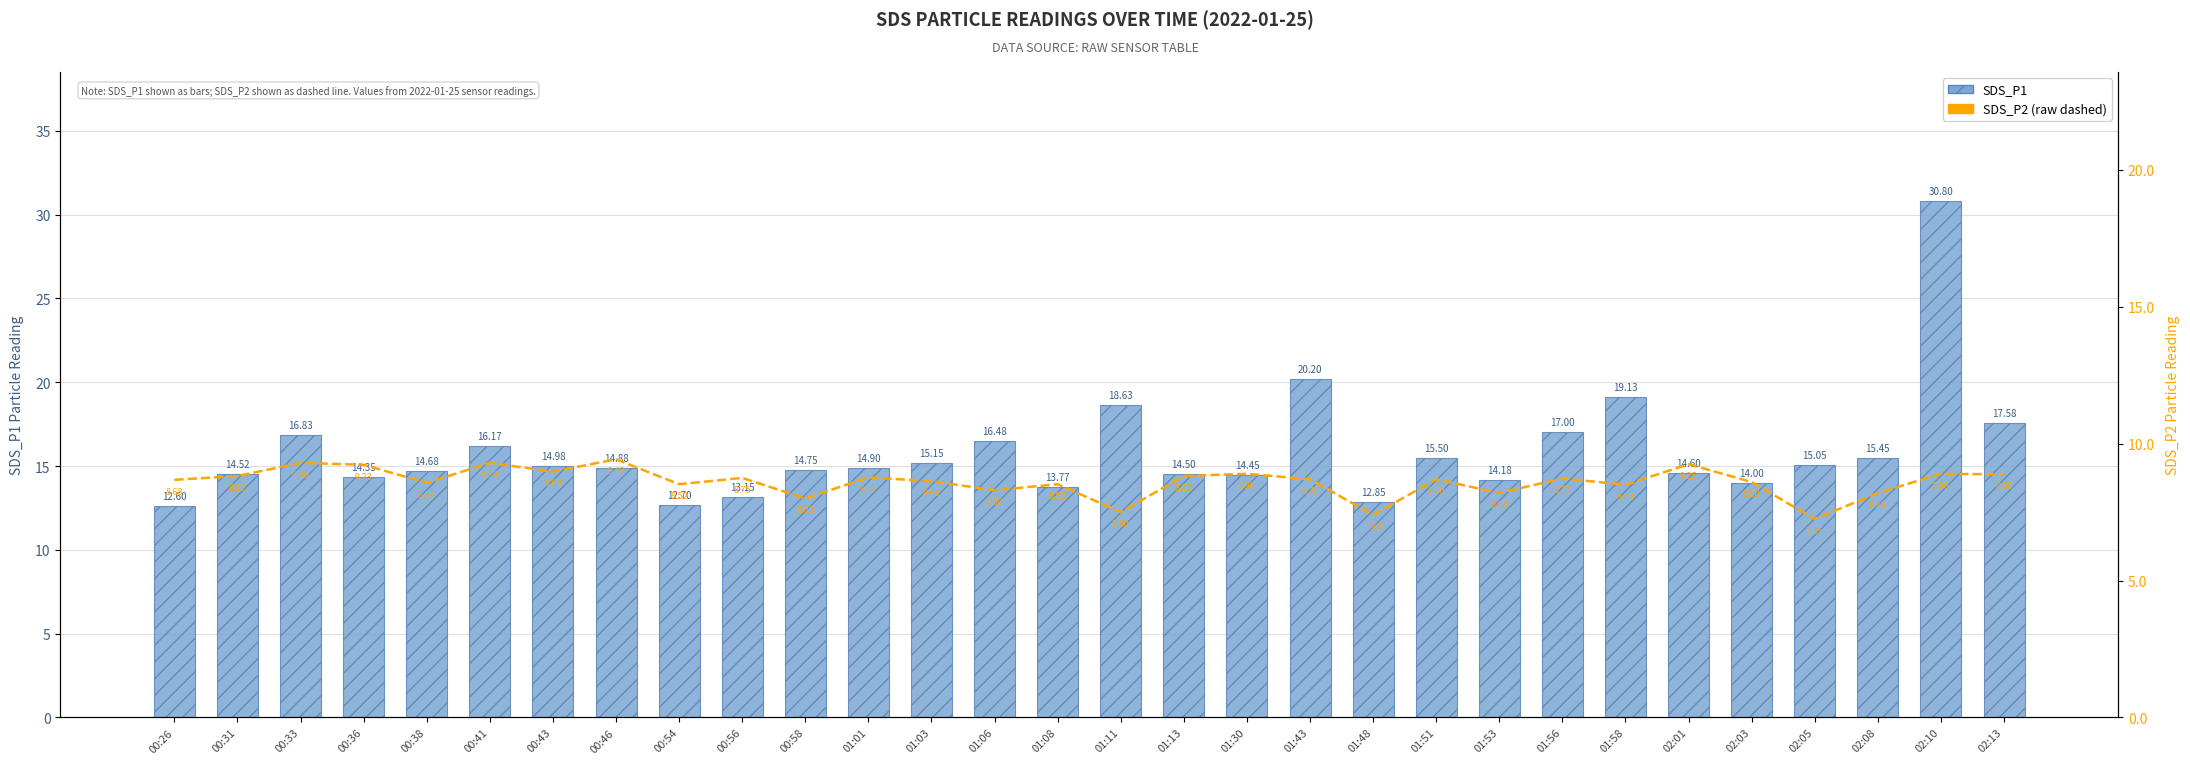

How many groups of bars are there?

30